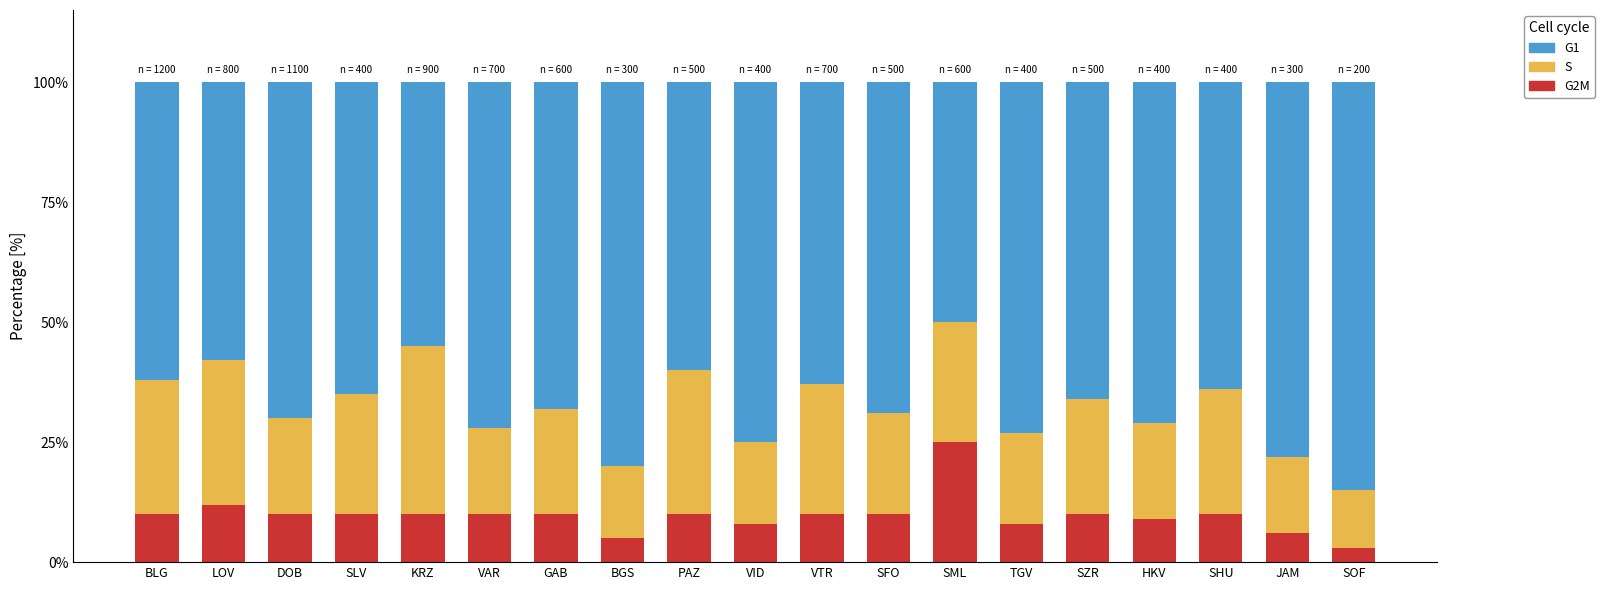

Does the chart contain any negative values?

No